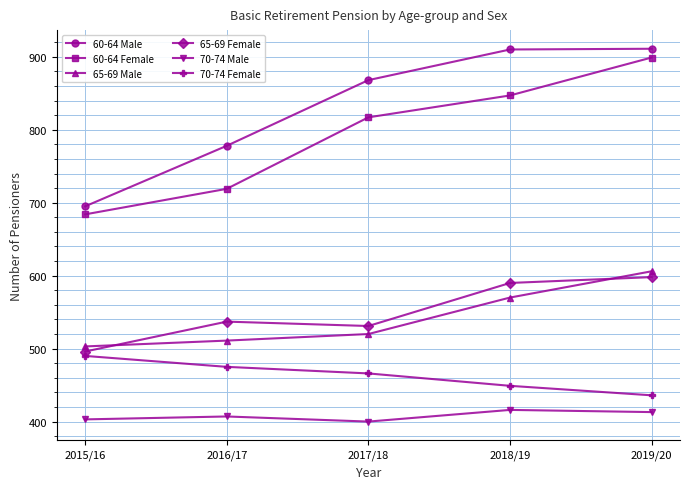

How many lines are shown in the chart?

6